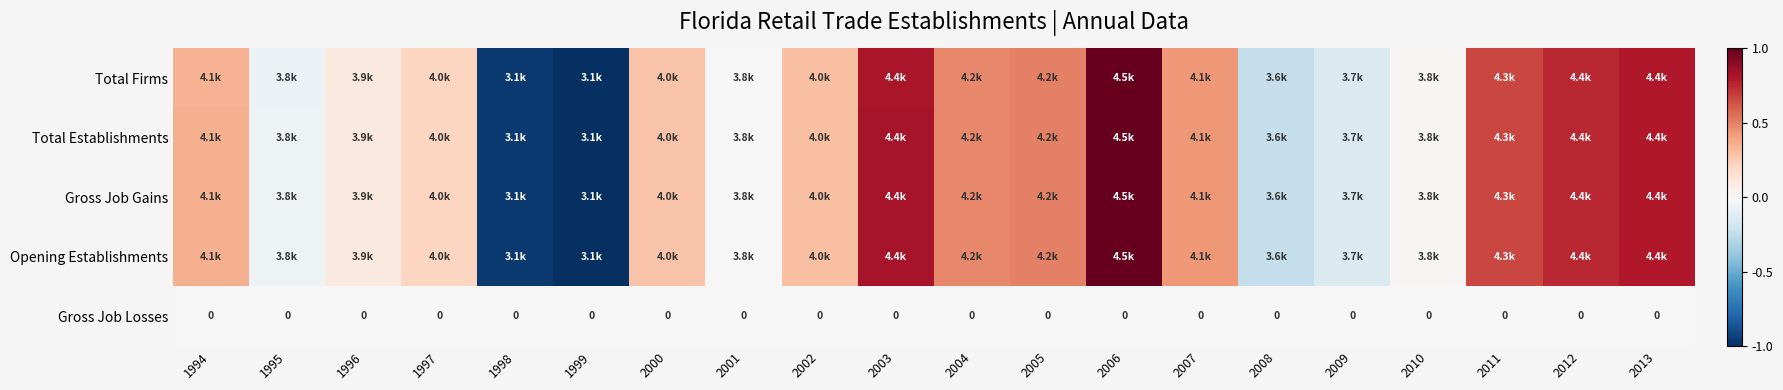

List the labels in order of Gross Job Gains value, smallest first.

1999, 1998, 2008, 2009, 1995, 2001, 2010, 1996, 1997, 2000, 2002, 1994, 2007, 2004, 2005, 2011, 2012, 2013, 2003, 2006